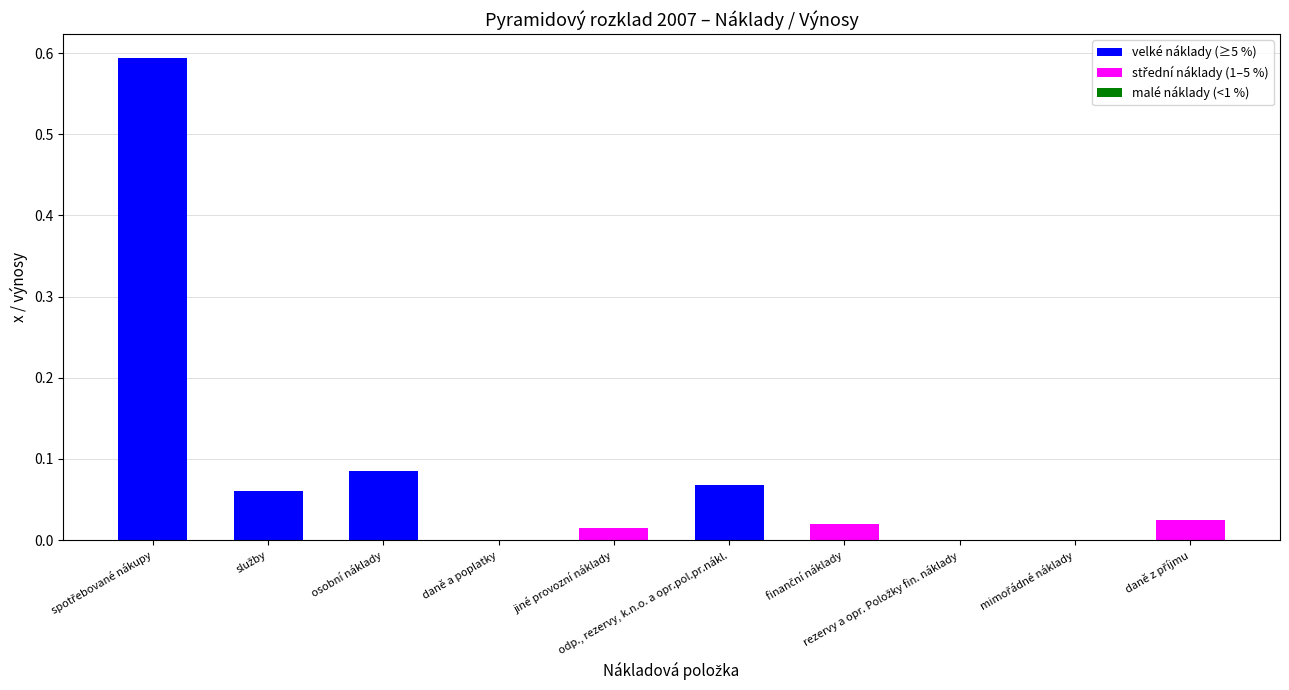

What is the sum of all values?

0.9